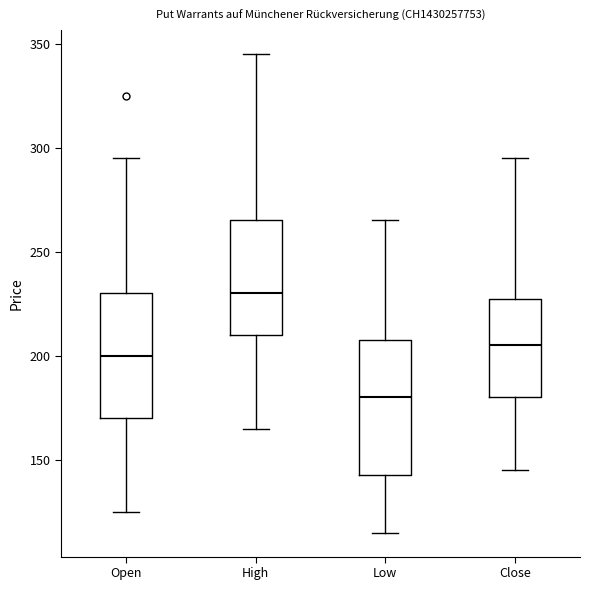

Reading left to right, transcribe this box plot: for each box, give where its median line is, the range the box spans, and where its two whiskers end, as read against the y-axis. The values are not printed on the chart, so give them approximately, as read against the axis.

Open: median 200, box 170 to 230, whiskers 125 to 295
High: median 230, box 210 to 265, whiskers 165 to 345
Low: median 180, box 145 to 210, whiskers 115 to 265
Close: median 205, box 180 to 230, whiskers 145 to 295